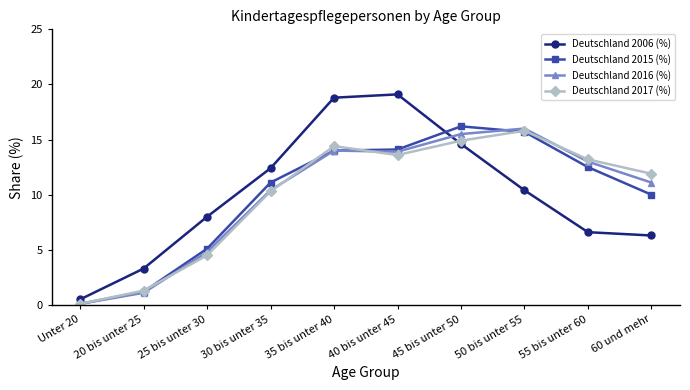

How many interior local peaks does the Deutschland 2006 (%) series have?

1